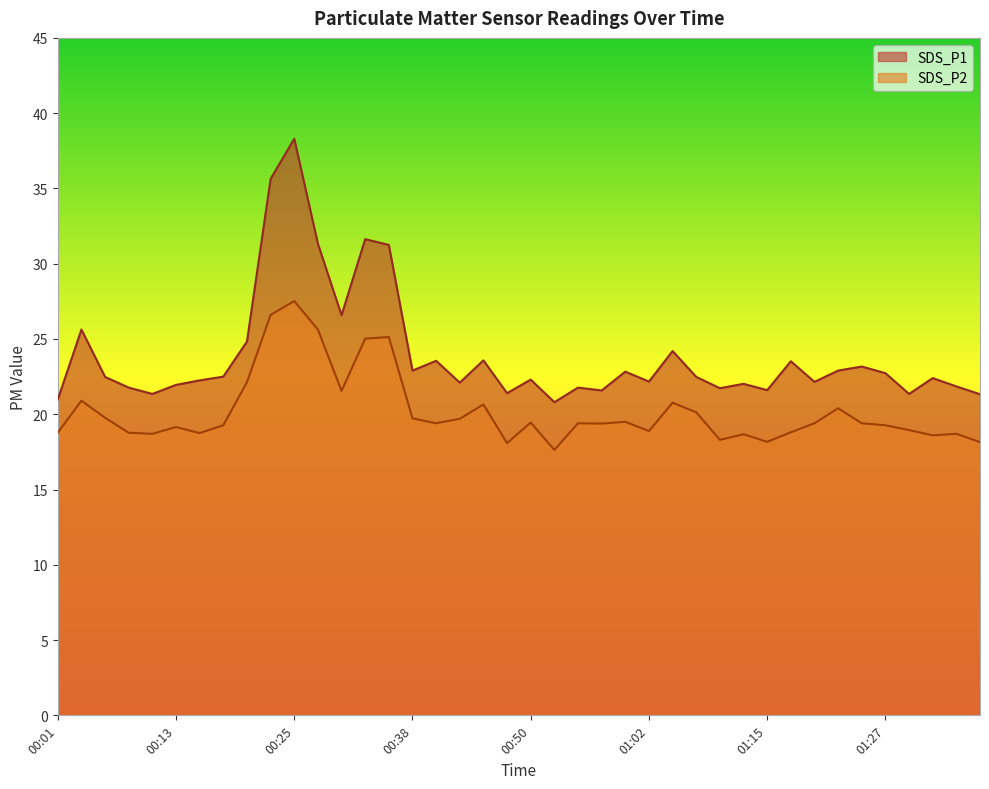

True or false: SDS_P1 and SDS_P2 cross at least once.

False